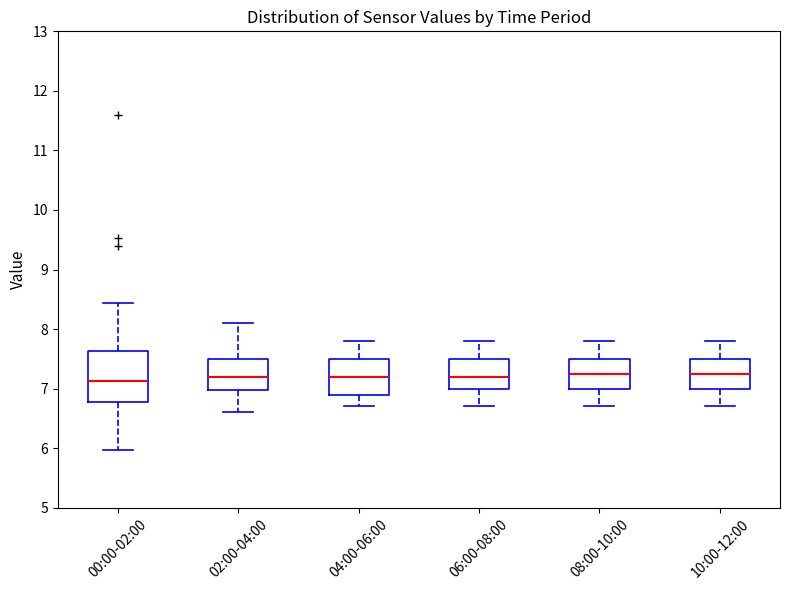

Reading left to right, read every box against the y-axis: the position of its median line, the range the box covers, and the ends of its whiskers. The values are not printed on the chart, so give them approximately, as read against the axis.

00:00-02:00: median 7.1, box 6.8 to 7.6, whiskers 6.0 to 8.4
02:00-04:00: median 7.2, box 7.0 to 7.5, whiskers 6.6 to 8.1
04:00-06:00: median 7.2, box 6.9 to 7.5, whiskers 6.7 to 7.8
06:00-08:00: median 7.2, box 7.0 to 7.5, whiskers 6.7 to 7.8
08:00-10:00: median 7.3, box 7.0 to 7.5, whiskers 6.7 to 7.8
10:00-12:00: median 7.3, box 7.0 to 7.5, whiskers 6.7 to 7.8